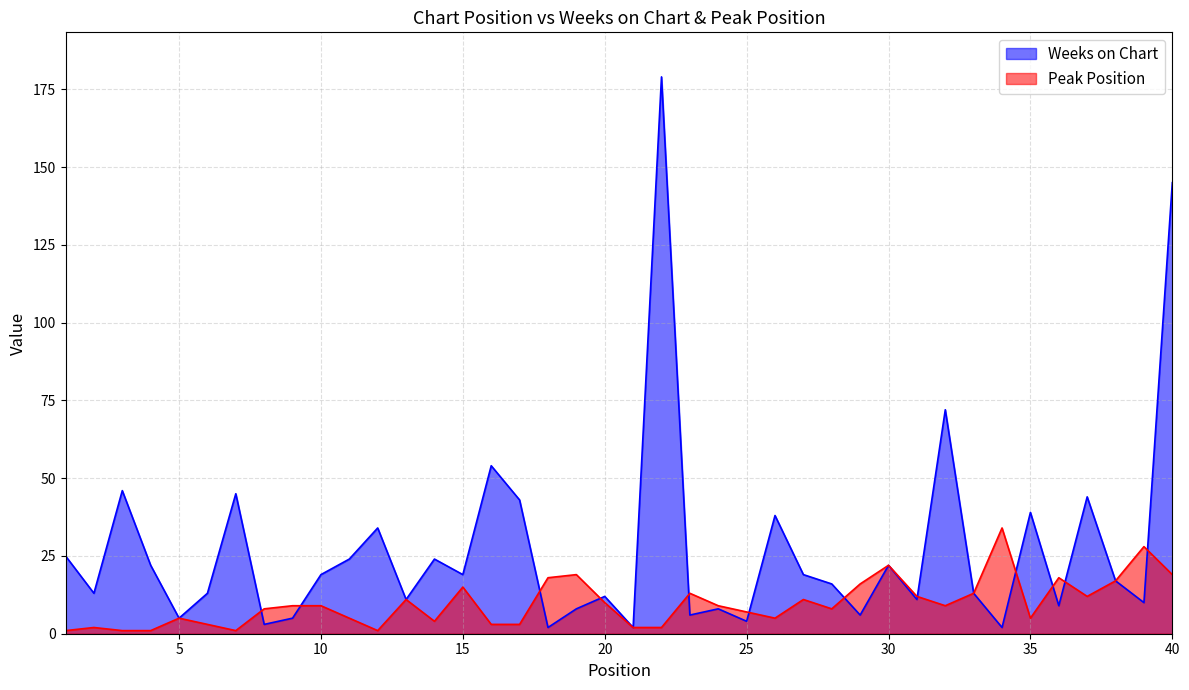

Reading left to right, extract all data points from this chart.

Weeks on Chart: 1=25	2=13	3=46	4=22	5=5	6=13	7=45	8=3	9=5	10=19	11=24	12=34	13=11	14=24	15=19	16=54	17=43	18=2	19=8	20=12	21=2	22=179	23=6	24=8	25=4	26=38	27=19	28=16	29=6	30=22	31=11	32=72	33=13	34=2	35=39	36=9	37=44	38=17	39=10	40=145
Peak Position: 1=1	2=2	3=1	4=1	5=5	6=3	7=1	8=8	9=9	10=9	11=5	12=1	13=11	14=4	15=15	16=3	17=3	18=18	19=19	20=10	21=2	22=2	23=13	24=9	25=7	26=5	27=11	28=8	29=16	30=22	31=12	32=9	33=13	34=34	35=5	36=18	37=12	38=17	39=28	40=19